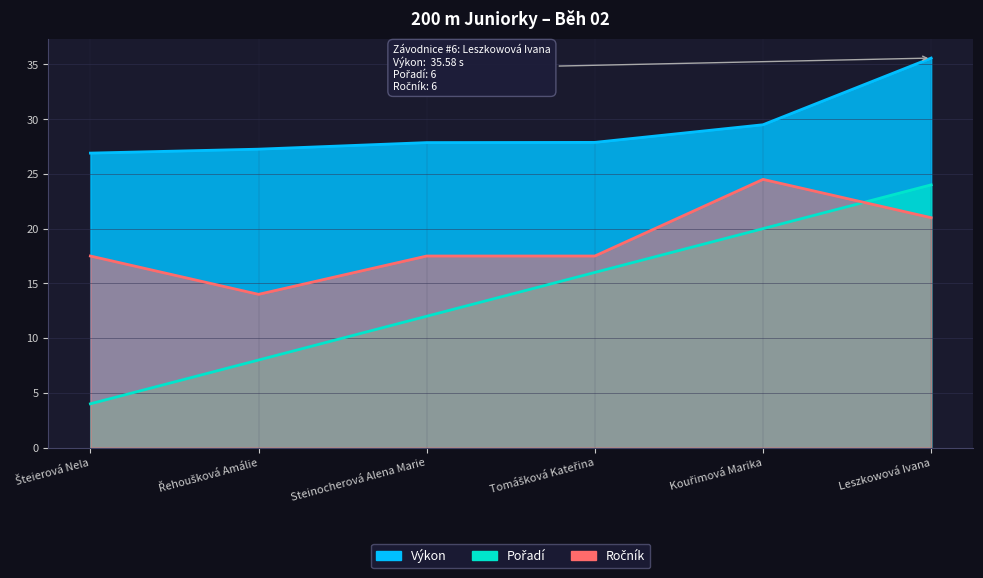

What is the lowest value of the Pořadí series?

4.0